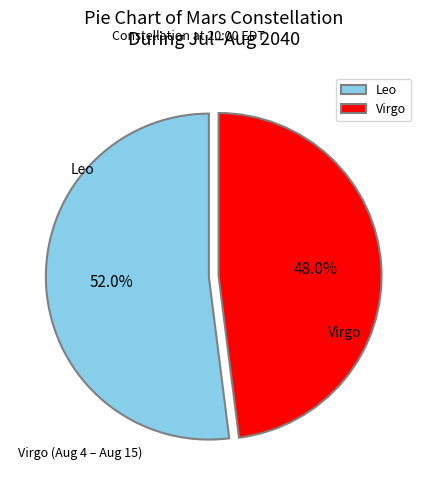

Does any single category account for the majority?

Yes